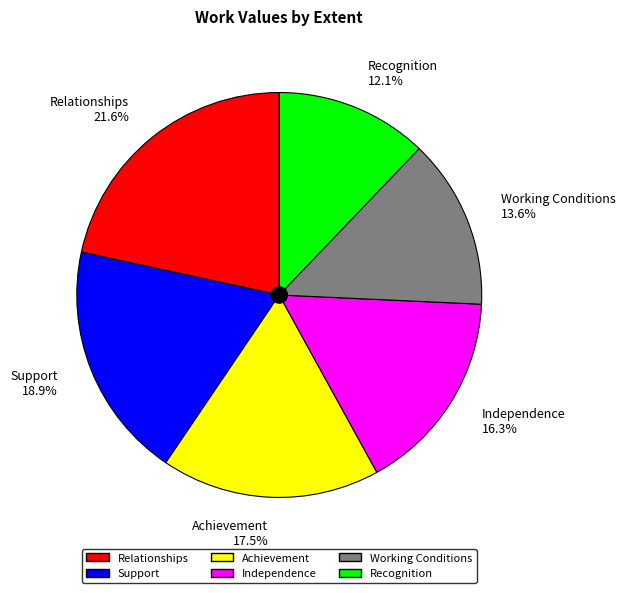

How many segments does this pie chart have?

6